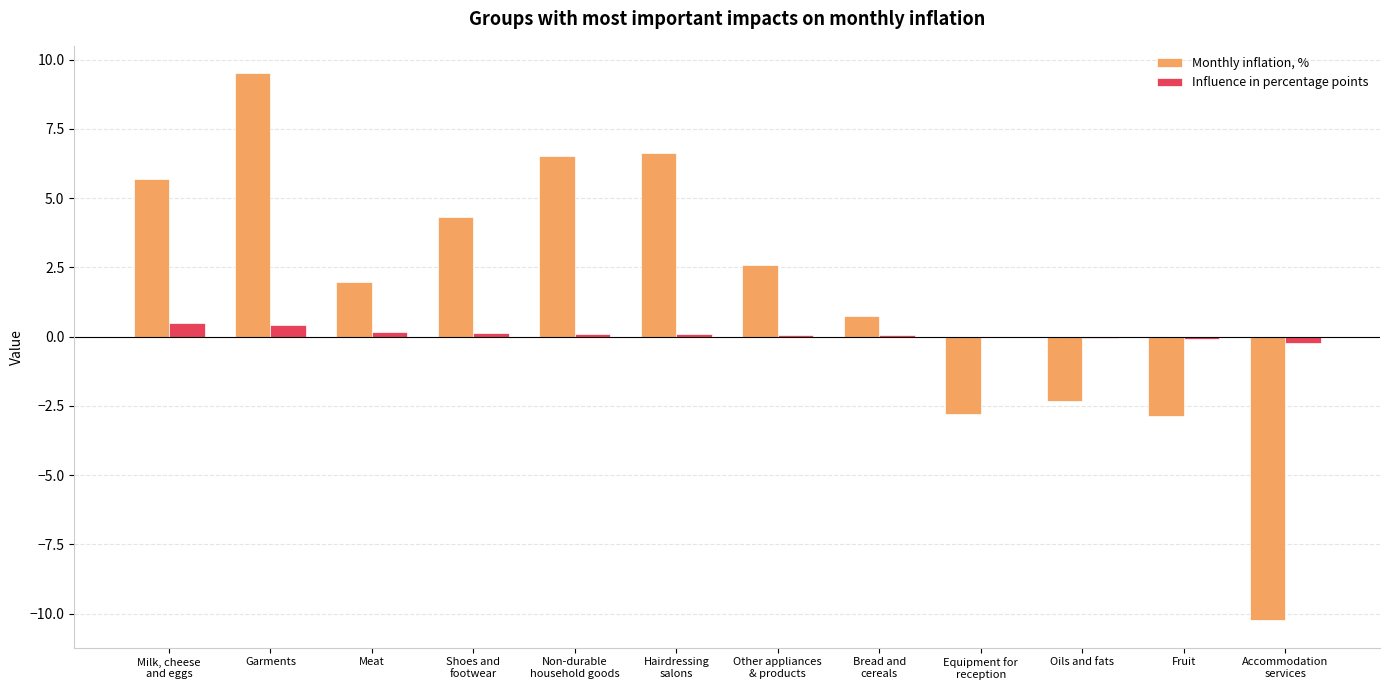

What is the maximum value for Monthly inflation, %?

9.5